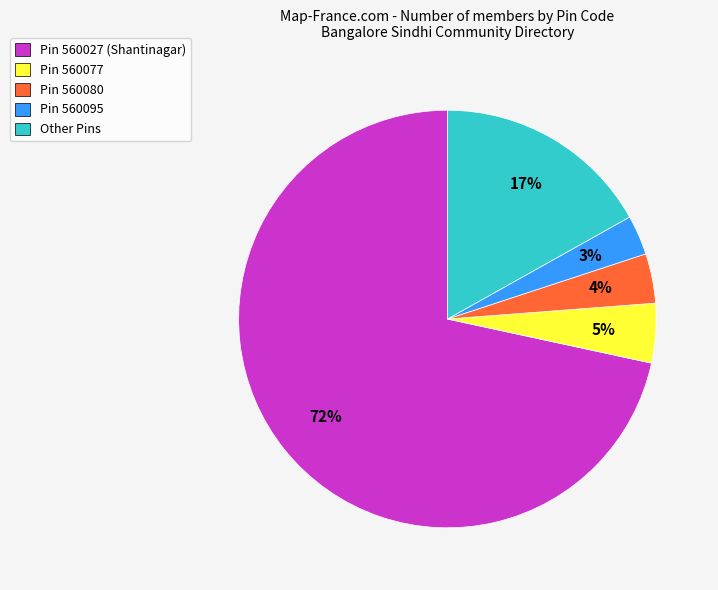

Is the sum of Pin 560077 and Pin 560027 (Shantinagar) greater than half?

Yes